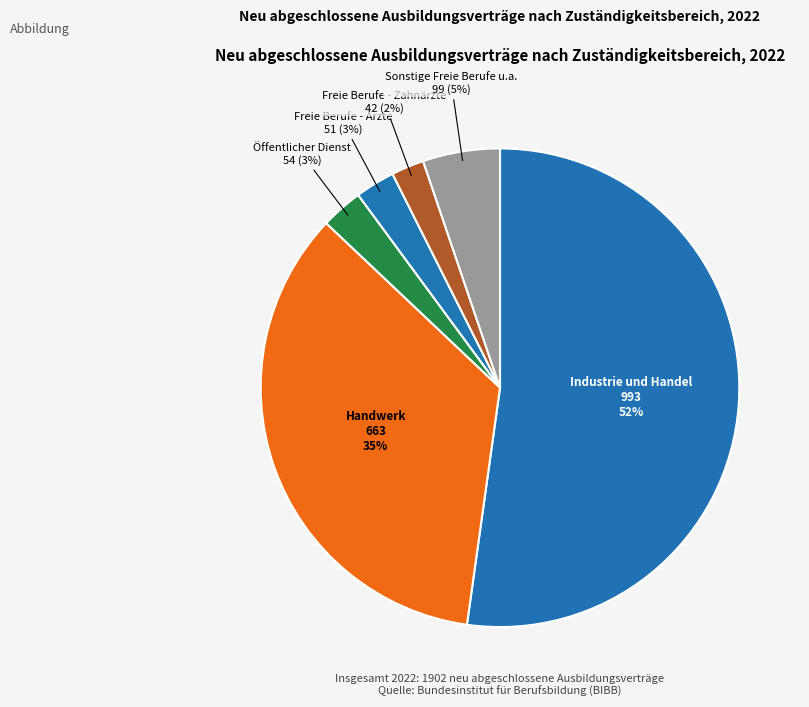

How many slices are in this pie chart?

6